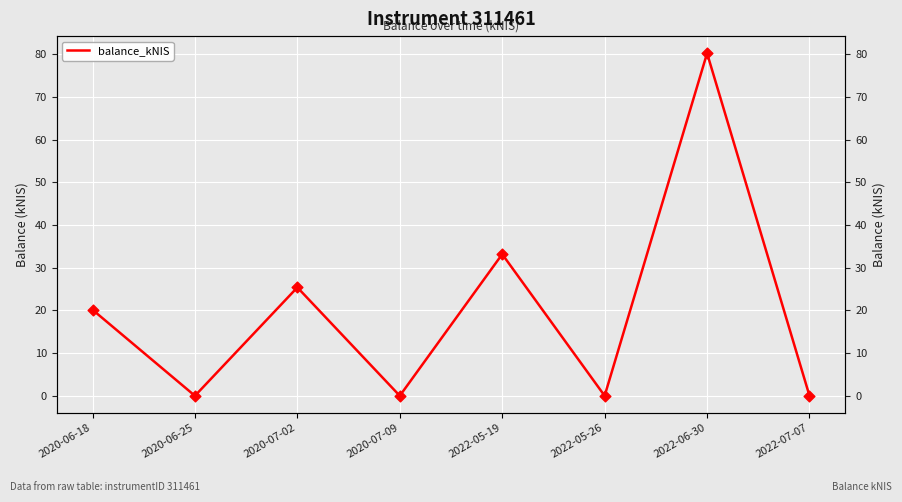

Between 2022-06-30 and 2020-06-25, which is larger?

2022-06-30